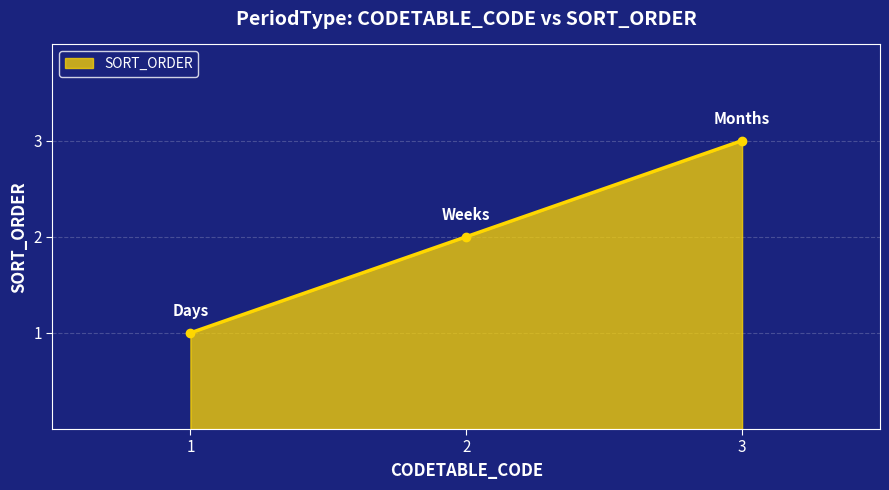

At which category does the chart reach its minimum across all series?

1